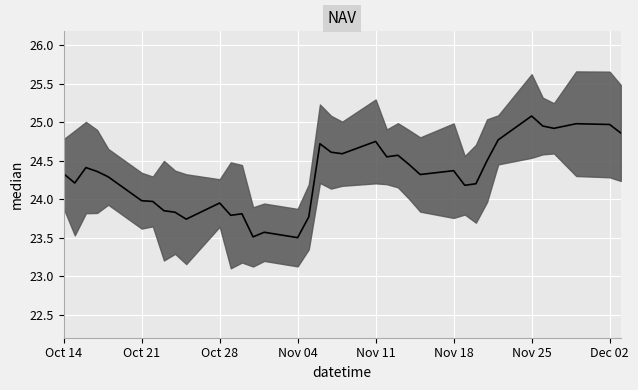

What is the greatest value displayed?

25.1